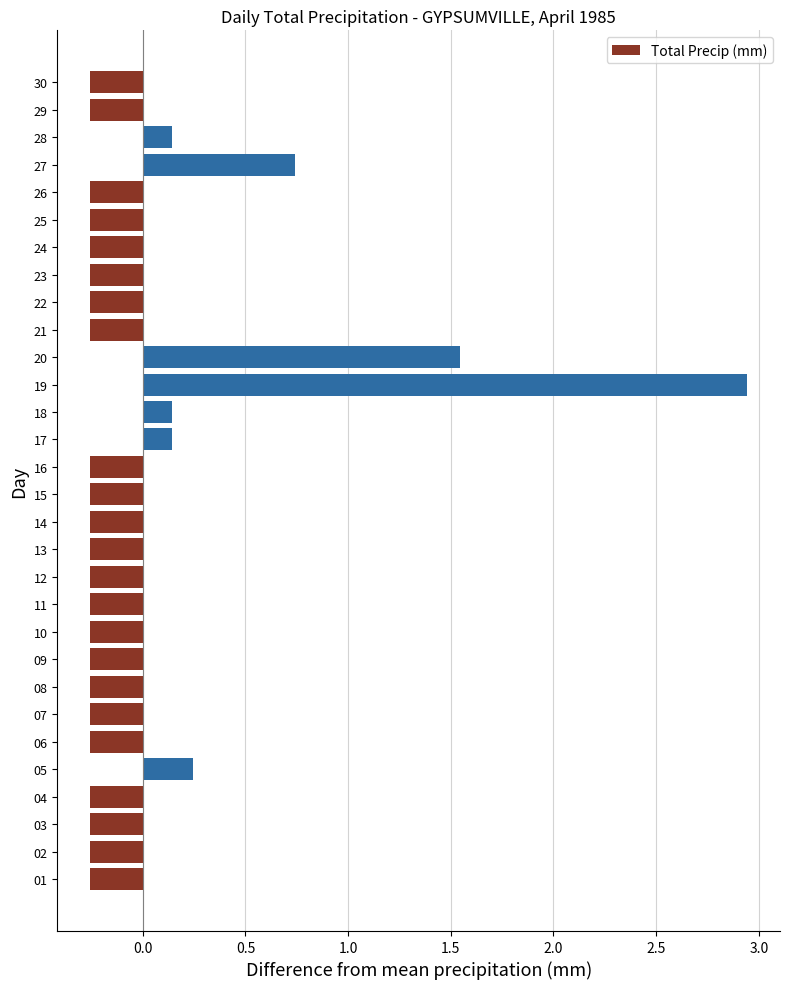

At which category does the chart reach its peak across all series?

19